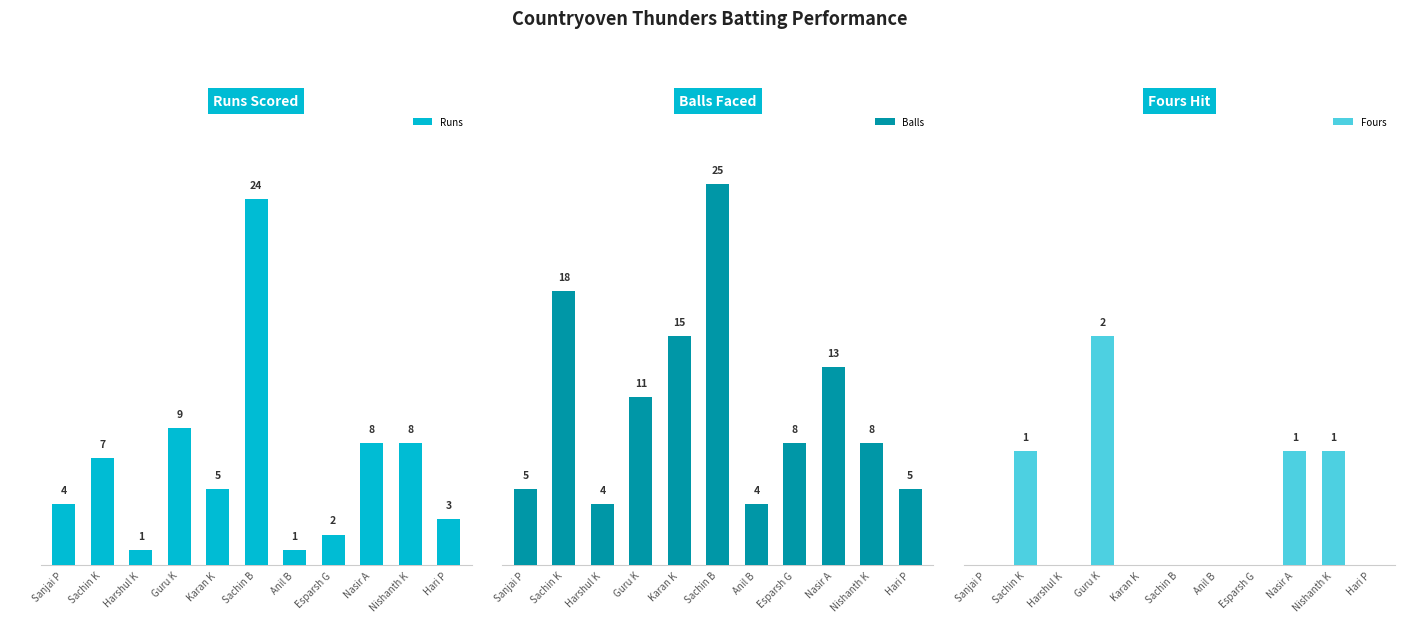

How many bars are there in each group?

3